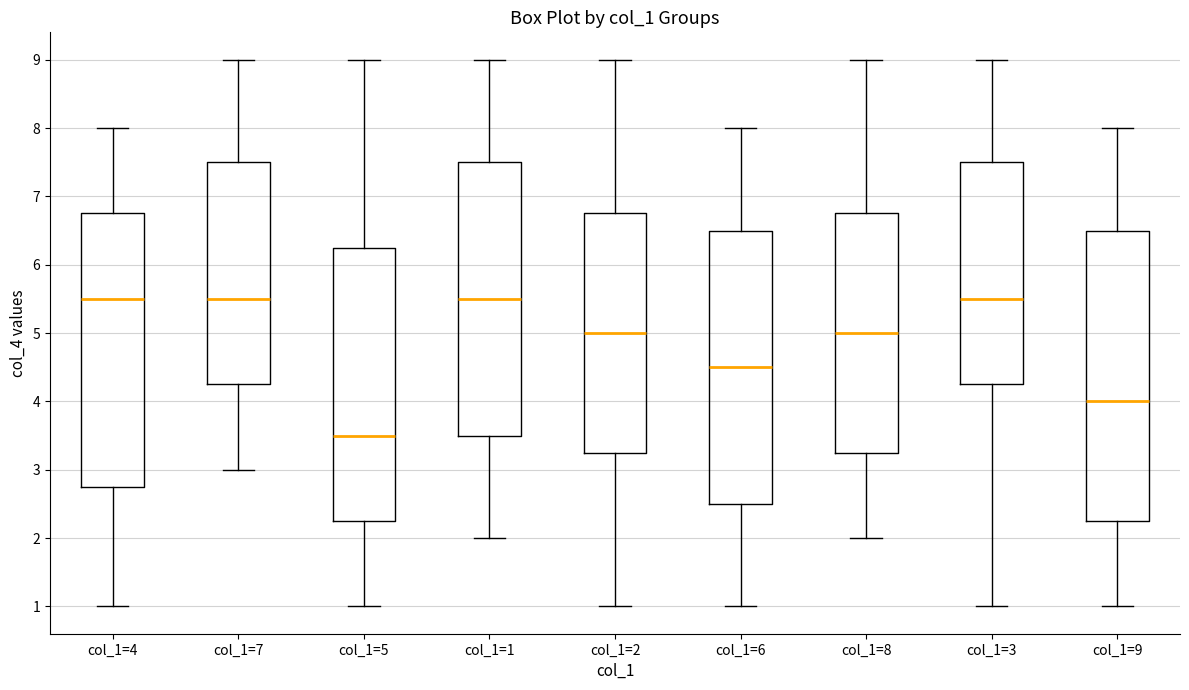

Reading left to right, read every box against the y-axis: the position of its median line, the range the box covers, and the ends of its whiskers. The values are not printed on the chart, so give them approximately, as read against the axis.

col_1=4: median 5.5, box 2.8 to 6.8, whiskers 1.0 to 8.0
col_1=7: median 5.5, box 4.3 to 7.5, whiskers 3.0 to 9.0
col_1=5: median 3.5, box 2.3 to 6.3, whiskers 1.0 to 9.0
col_1=1: median 5.5, box 3.5 to 7.5, whiskers 2.0 to 9.0
col_1=2: median 5.0, box 3.3 to 6.8, whiskers 1.0 to 9.0
col_1=6: median 4.5, box 2.5 to 6.5, whiskers 1.0 to 8.0
col_1=8: median 5.0, box 3.3 to 6.8, whiskers 2.0 to 9.0
col_1=3: median 5.5, box 4.3 to 7.5, whiskers 1.0 to 9.0
col_1=9: median 4.0, box 2.3 to 6.5, whiskers 1.0 to 8.0